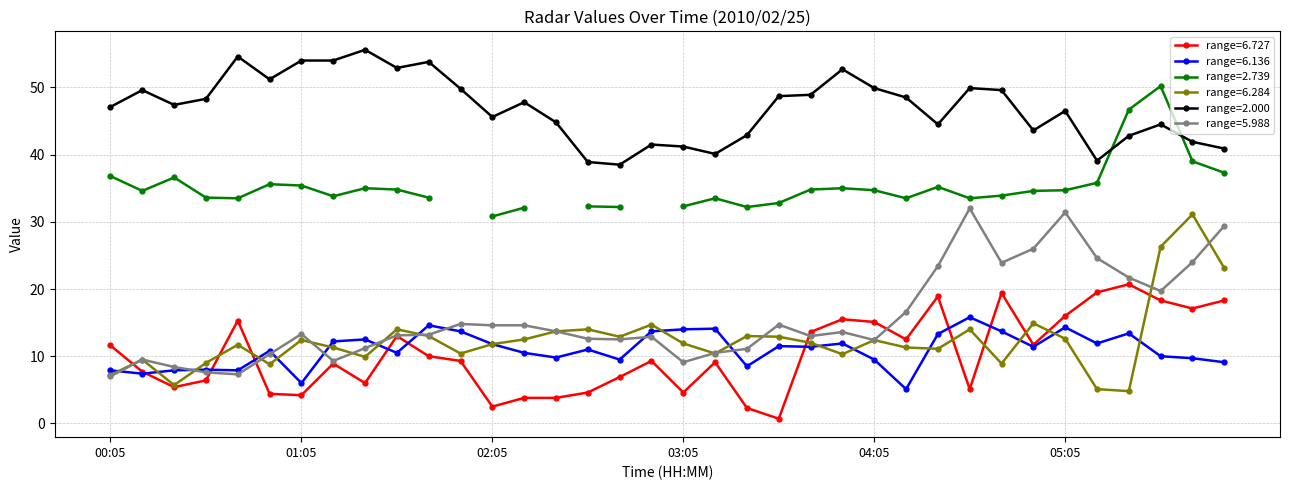

True or false: range=6.727 has more than 0 interior local peaks.

True